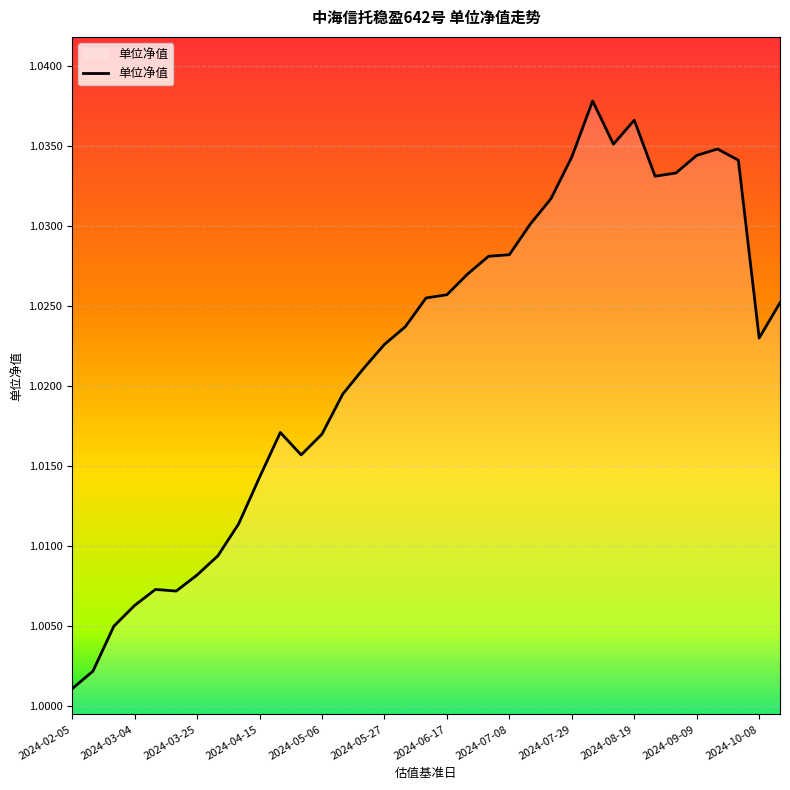

At which label is the value closest to 1?

2024-02-05